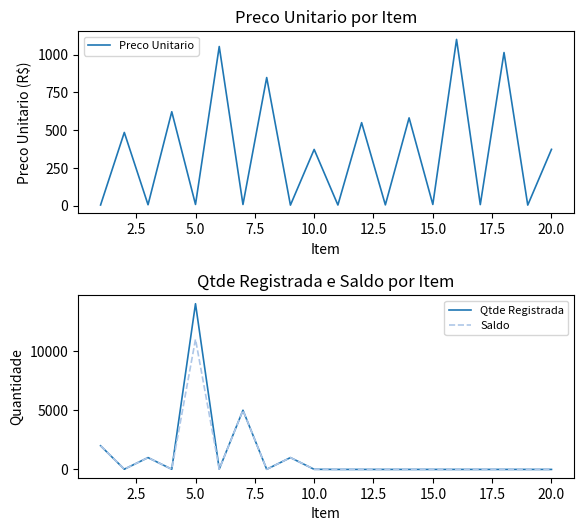

The value of Saldo at 5.0 is 17428. True or false?

False